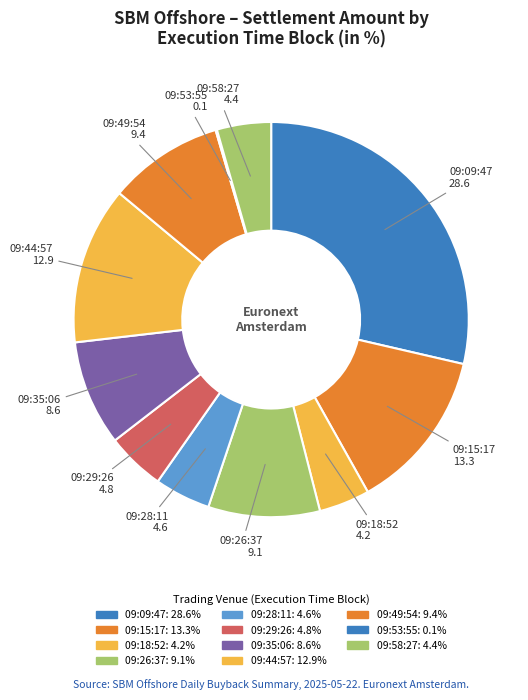

Combined, do 09:15:17 and 09:18:52 account for over 50%?

No